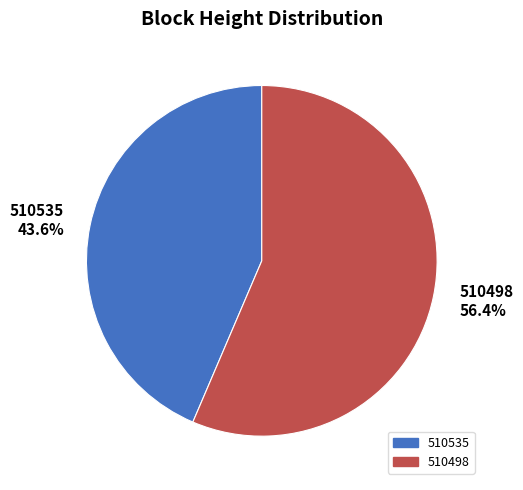

Count the number of slices in the pie.

2